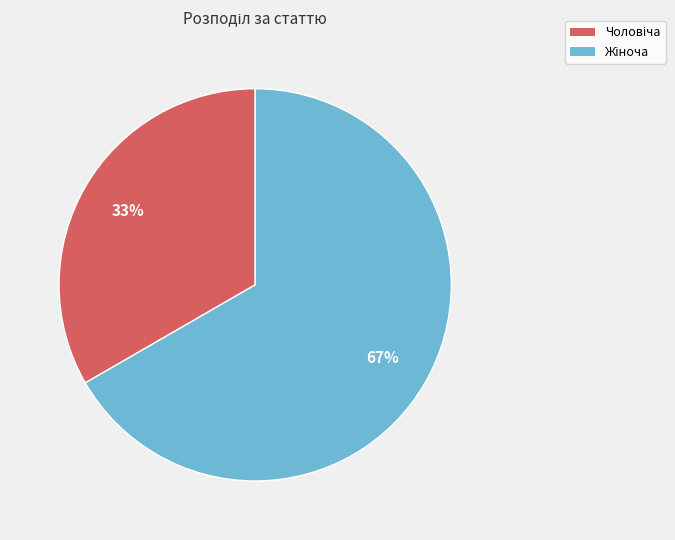

To the nearest percent, what is the average slice percentage?

50%